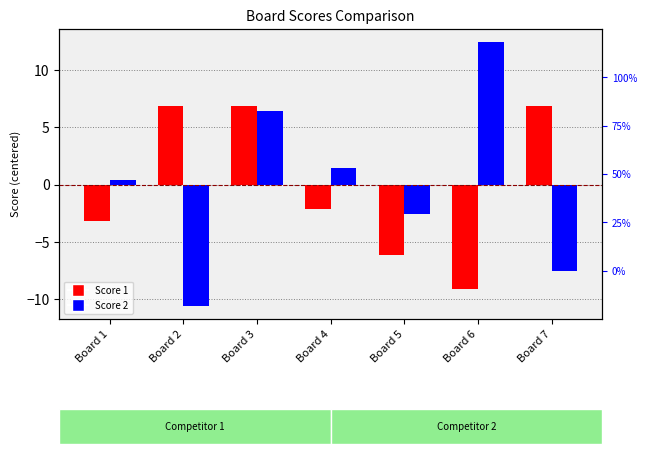

Which series has the largest total across all categories?

Score 1